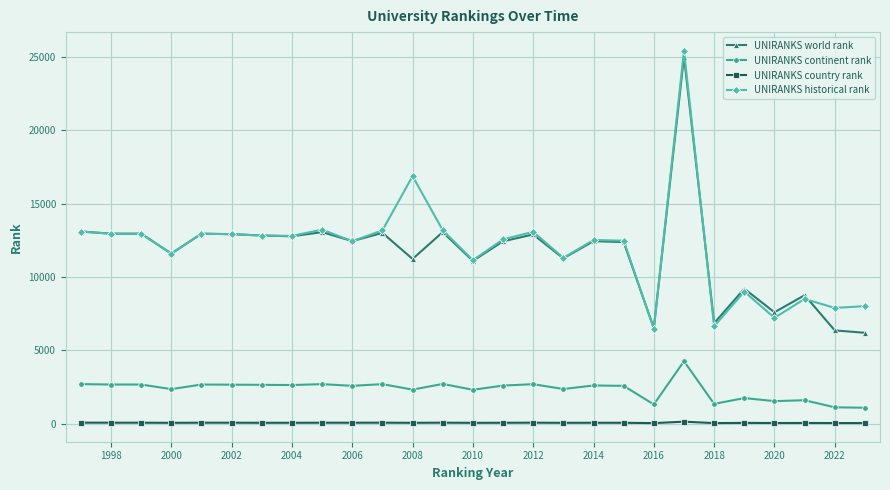

True or false: UNIRANKS historical rank and UNIRANKS country rank intersect in this chart.

False